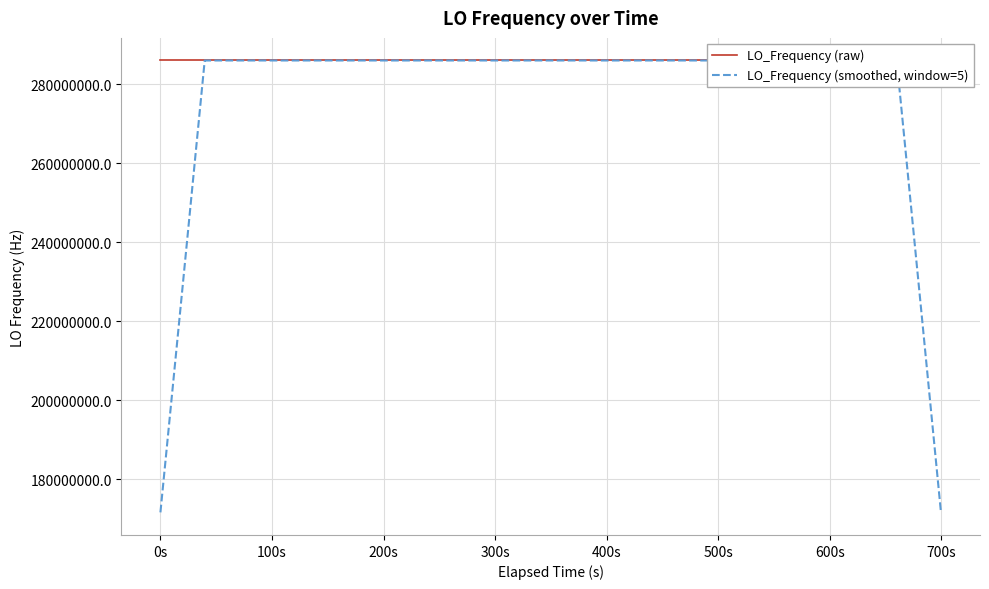

Which series has the largest range (max minus min)?

LO_Frequency (smoothed, window=5)